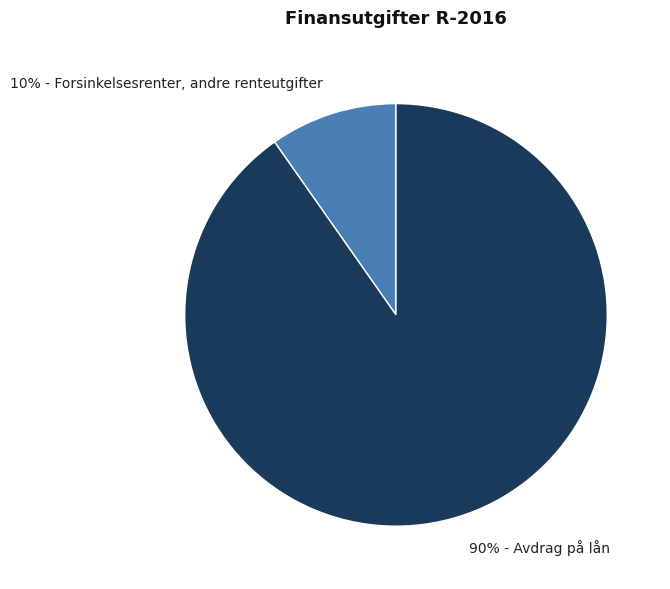

To the nearest percent, what is the average slice percentage?

50%